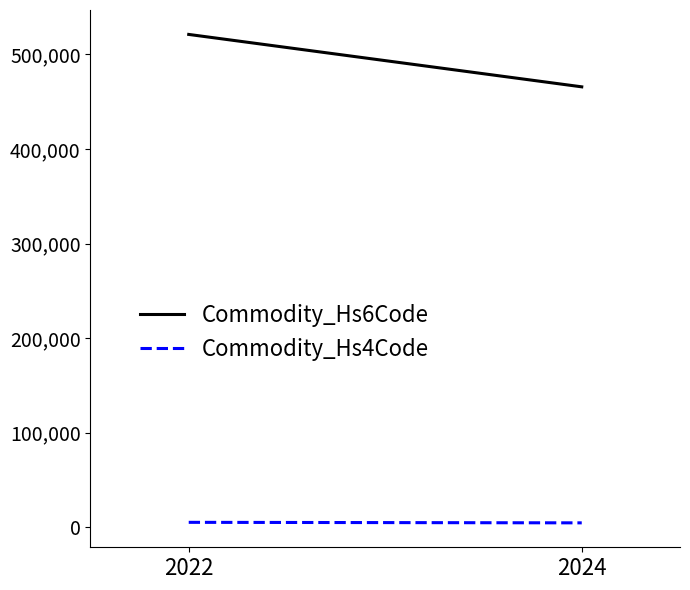

Reading left to right, transcribe all the data shown in this chart.

Commodity_Hs6Code: 521090.0	465673.3
Commodity_Hs4Code: 5210.5	4656.3